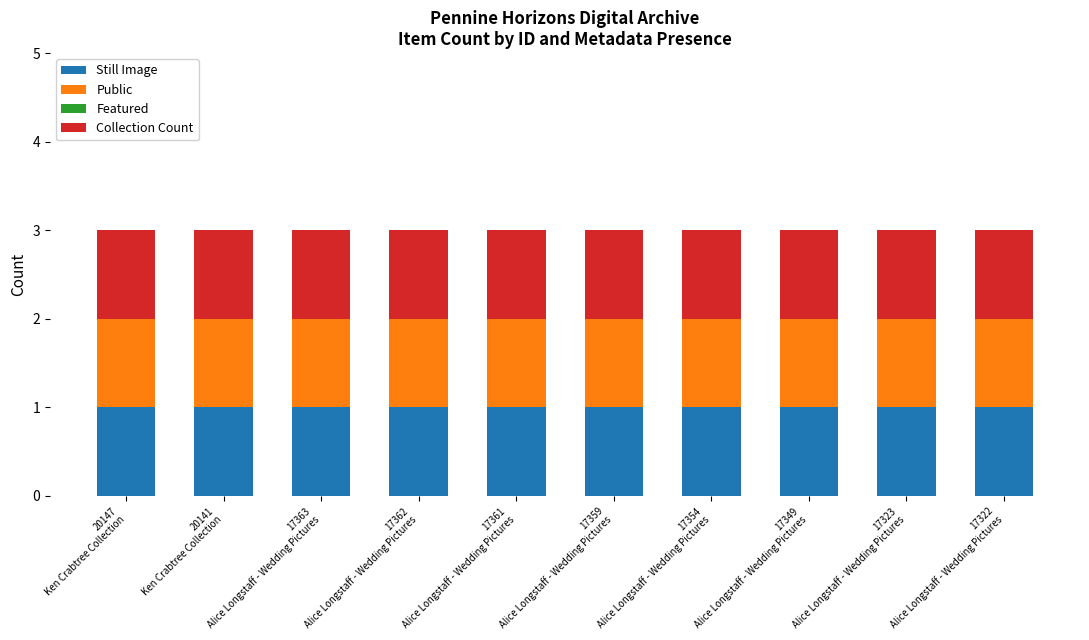

What is the value of the Collection Count bar at the 7th from the left?

1